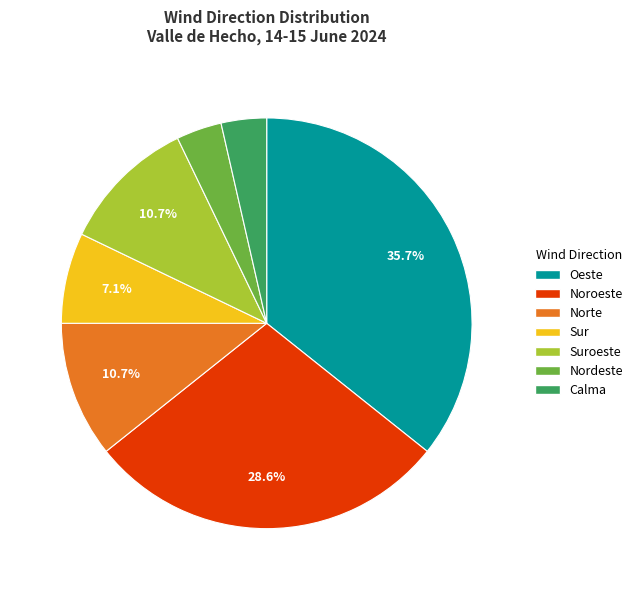

The Calma slice represents 4% of the pie. True or false?

True